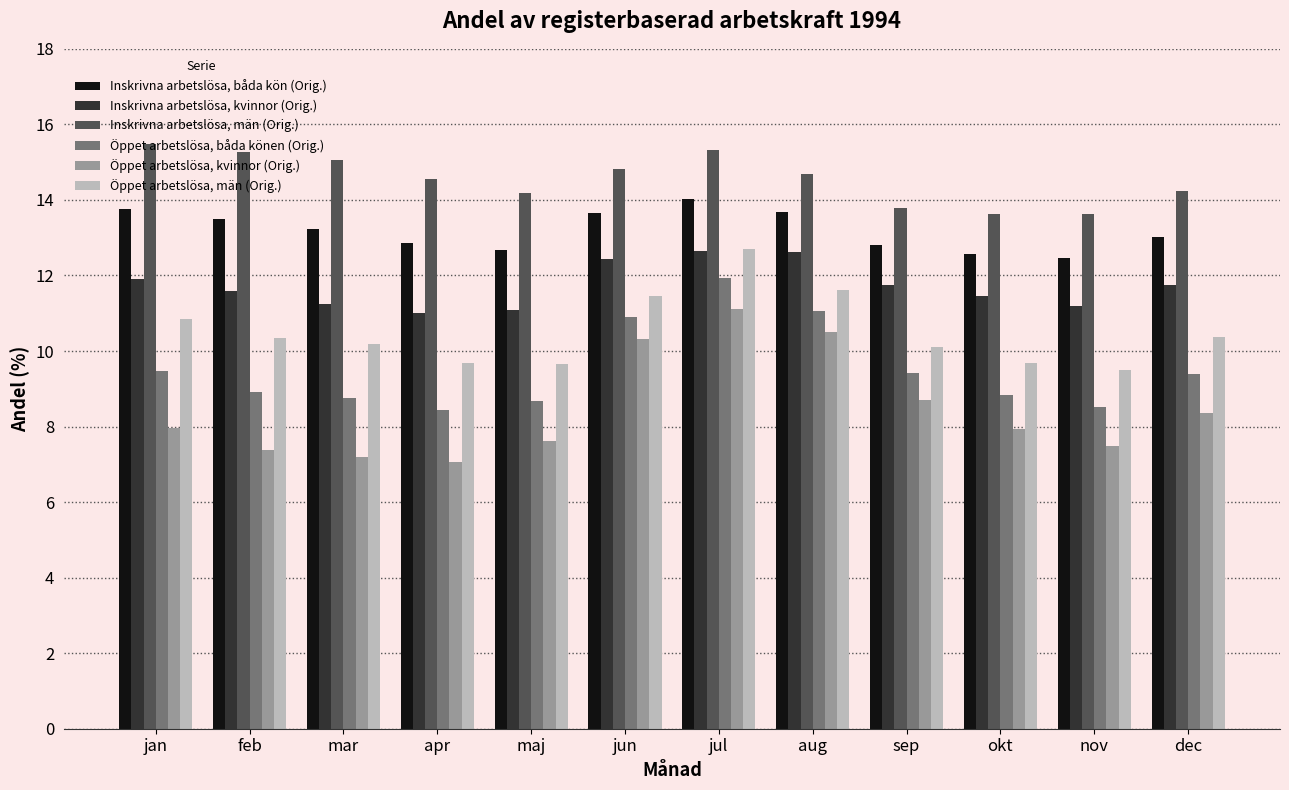

What position from the right is jul?

6